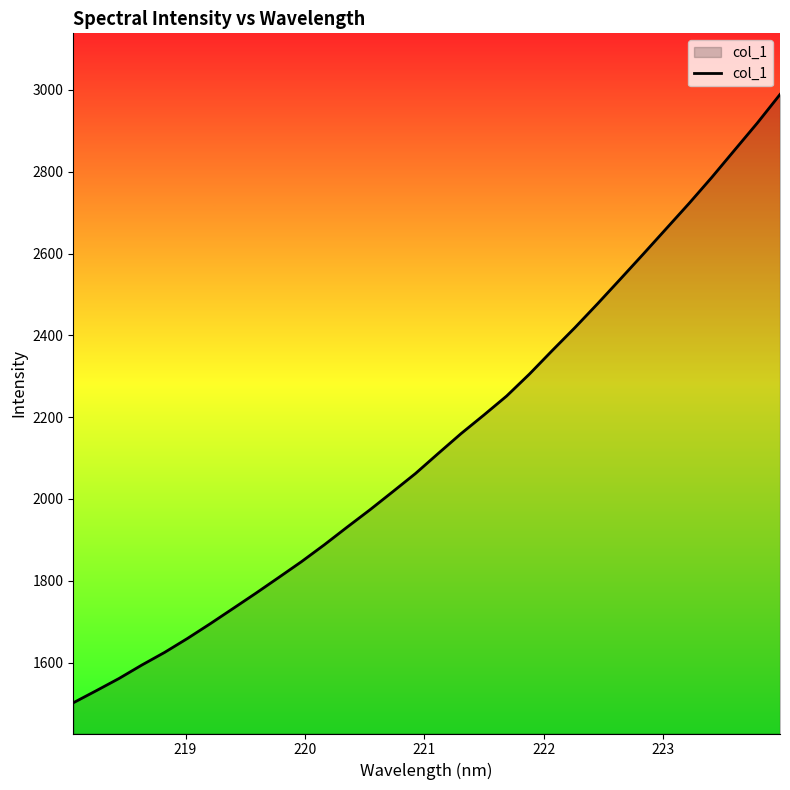

True or false: the data has more than 0 interior local peaks.

False